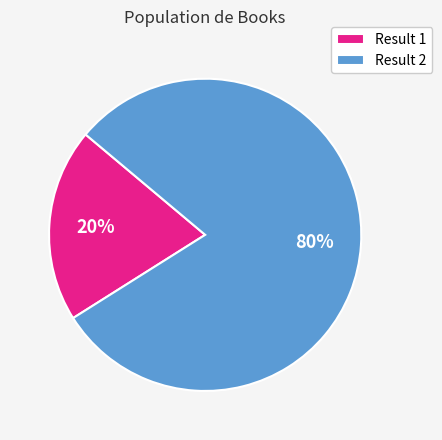

Do Result 2 and Result 1 together represent more than half of the pie?

Yes